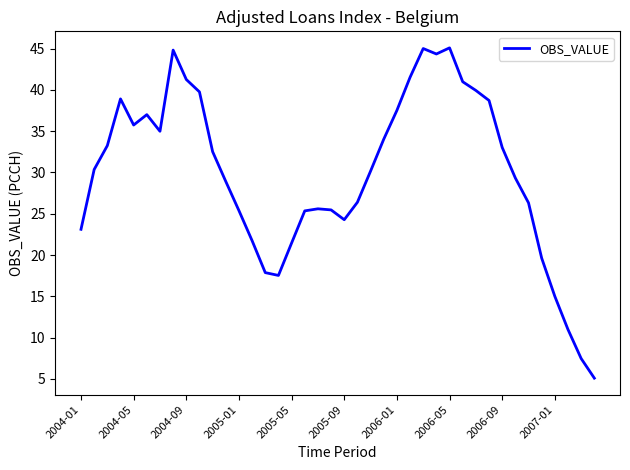

What is the minimum value shown in the chart?

5.1